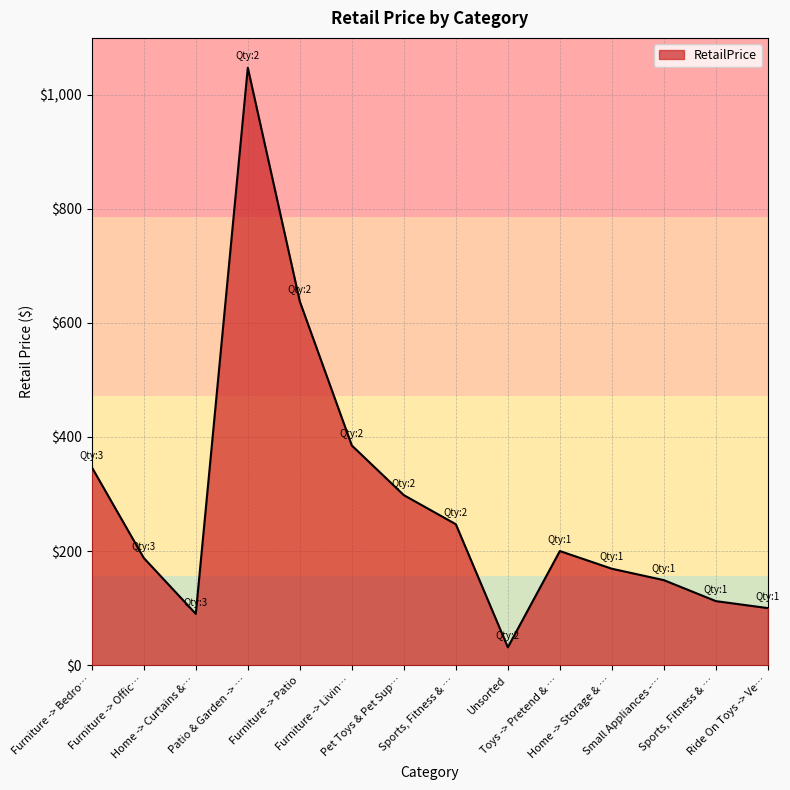

How many points are lower than both their immediate neighbors (excluding endpoints)?

2